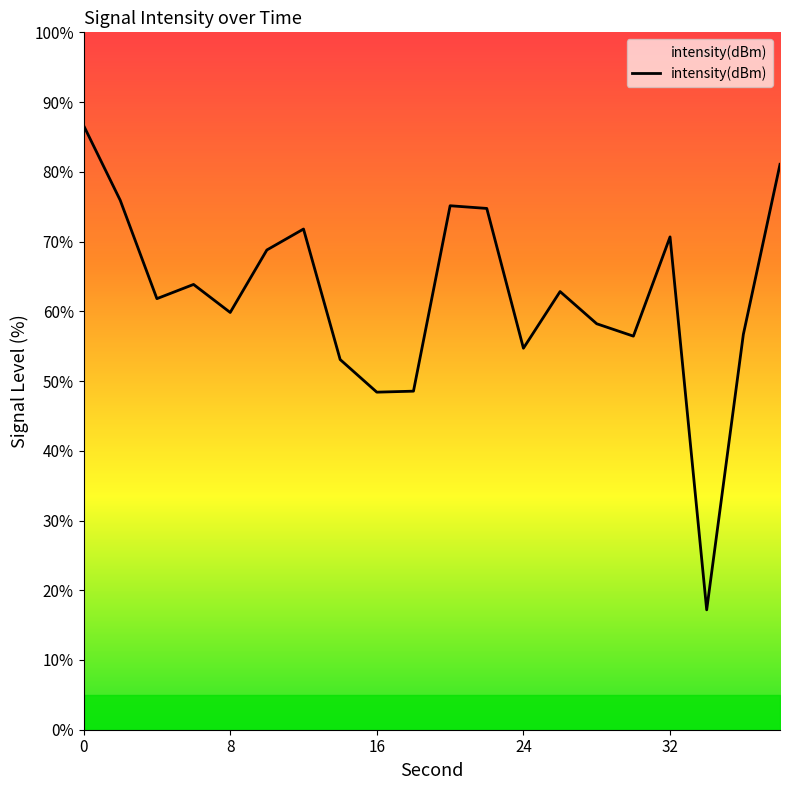

What is the maximum value shown in the chart?

86.6